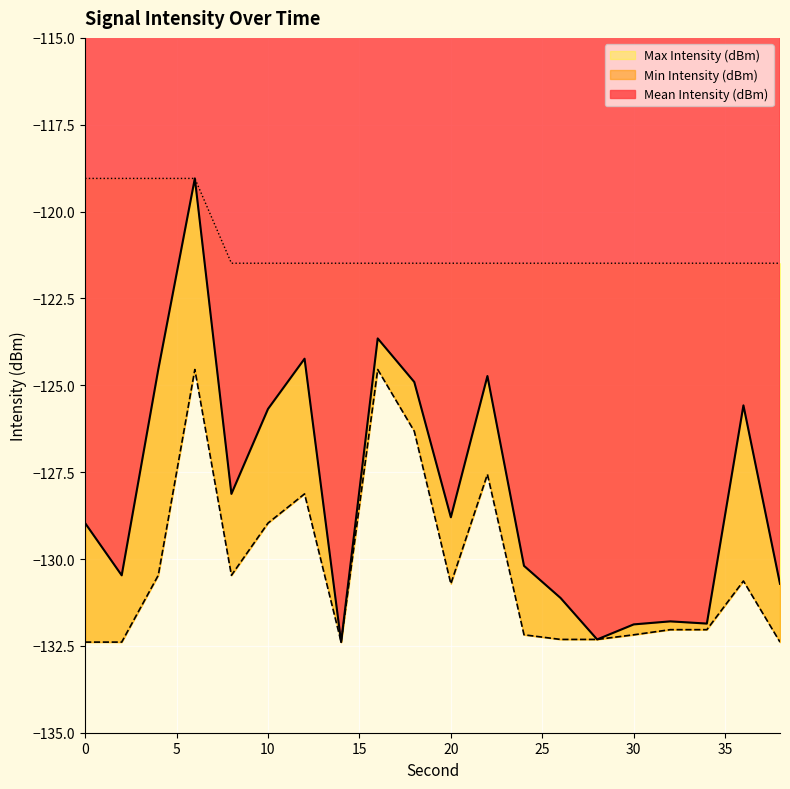

Is the value of Min Intensity (dBm) at 0 greater than the value of Max Intensity (dBm) at 16?

No